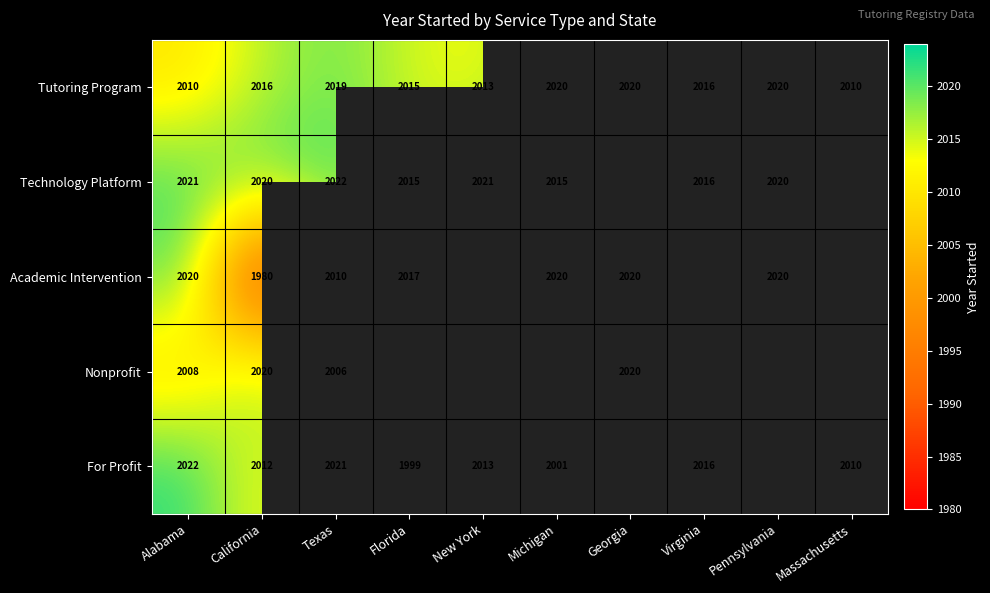

At how many categories does at least one series exceed 2007?

10